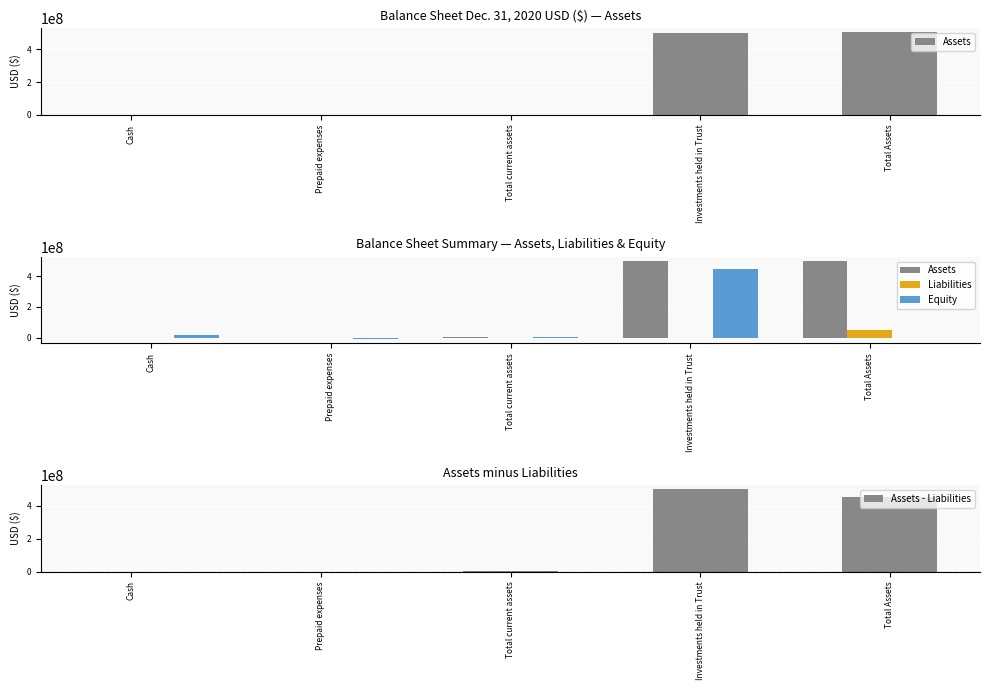

At which category does the chart reach its peak across all series?

Total Assets